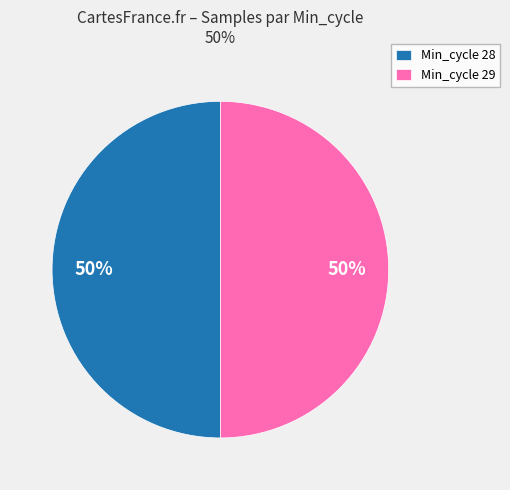

How many segments does this pie chart have?

2